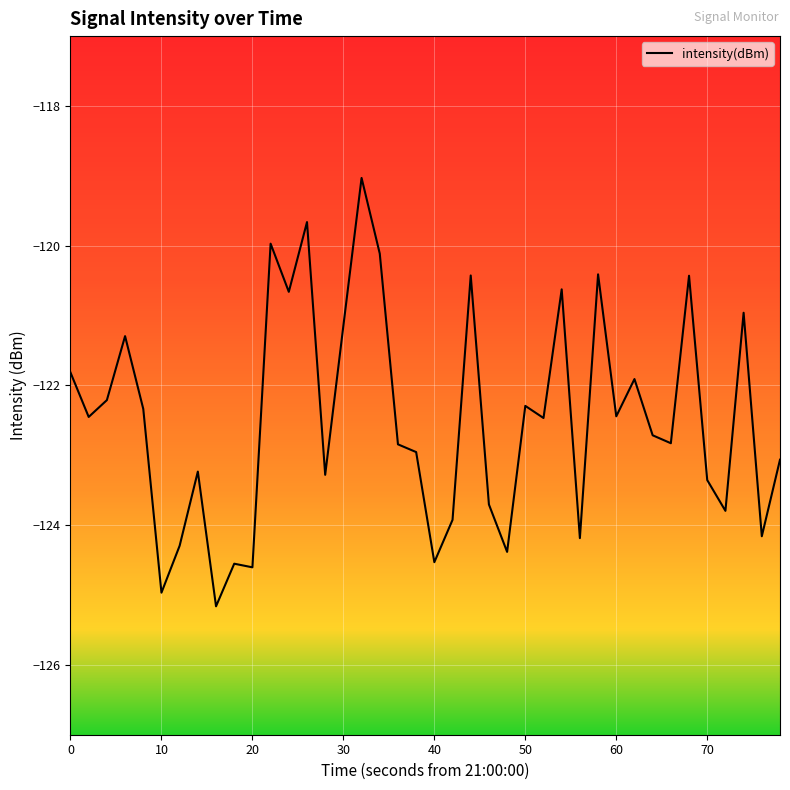

What is the smallest value displayed?

-125.2